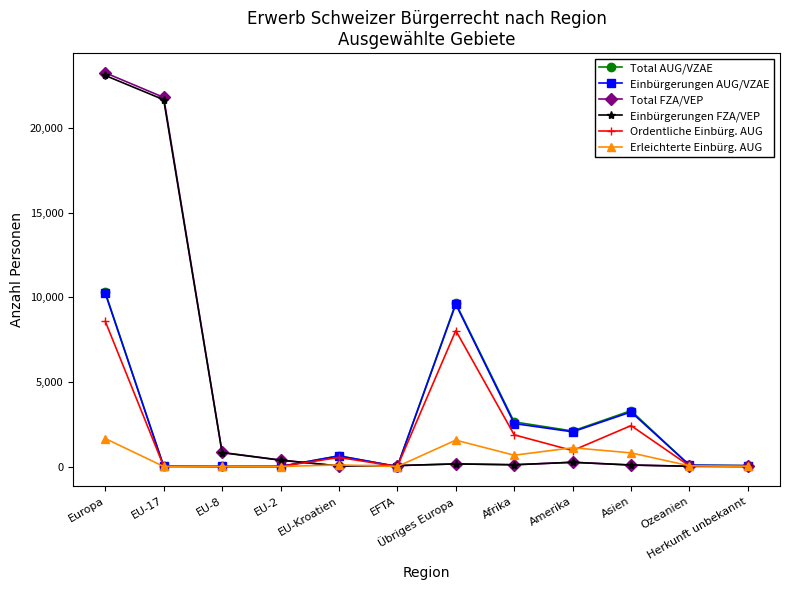

True or false: Ordentliche Einbürg. AUG has a value of -3519 at EFTA.

False